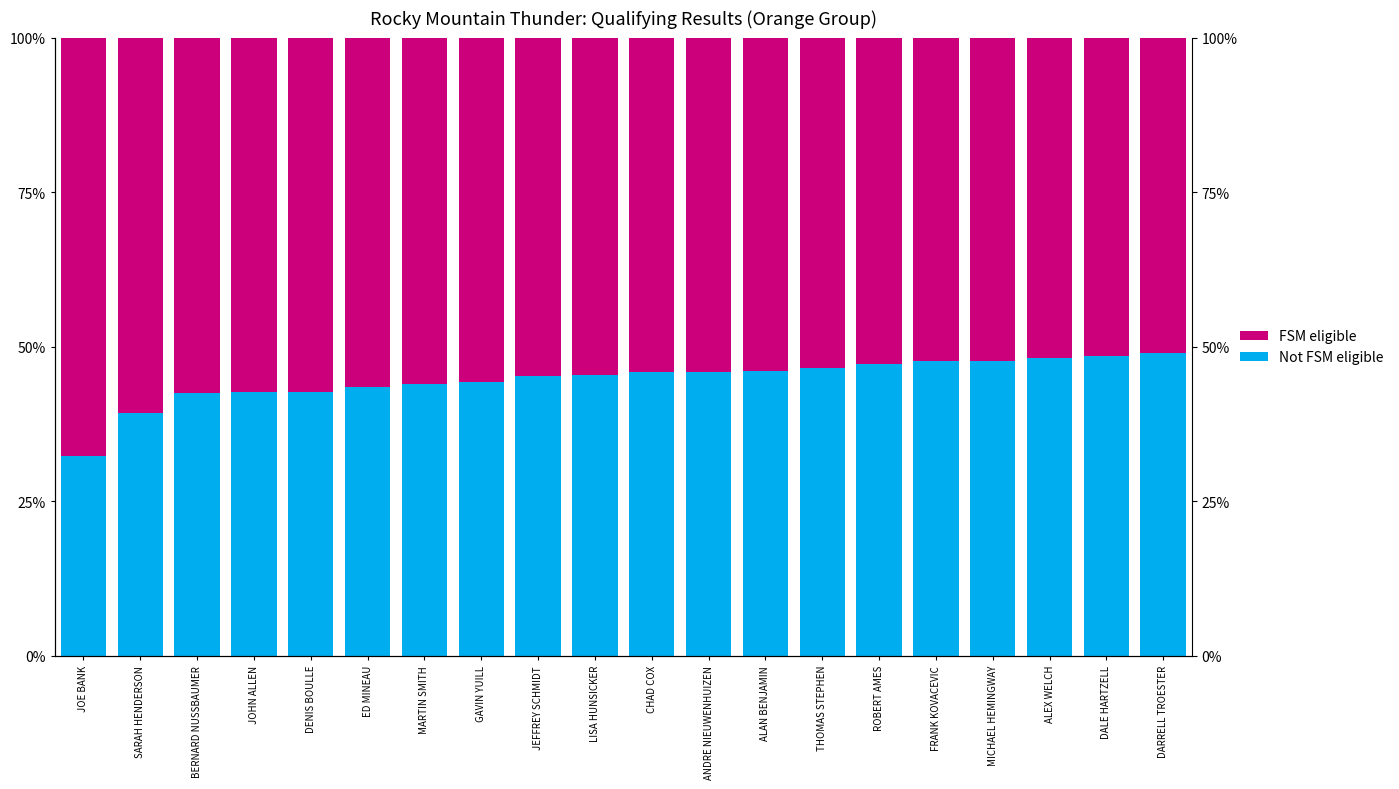

What is the difference between the second highest and second lowest values in the FSM eligible series?

9.3